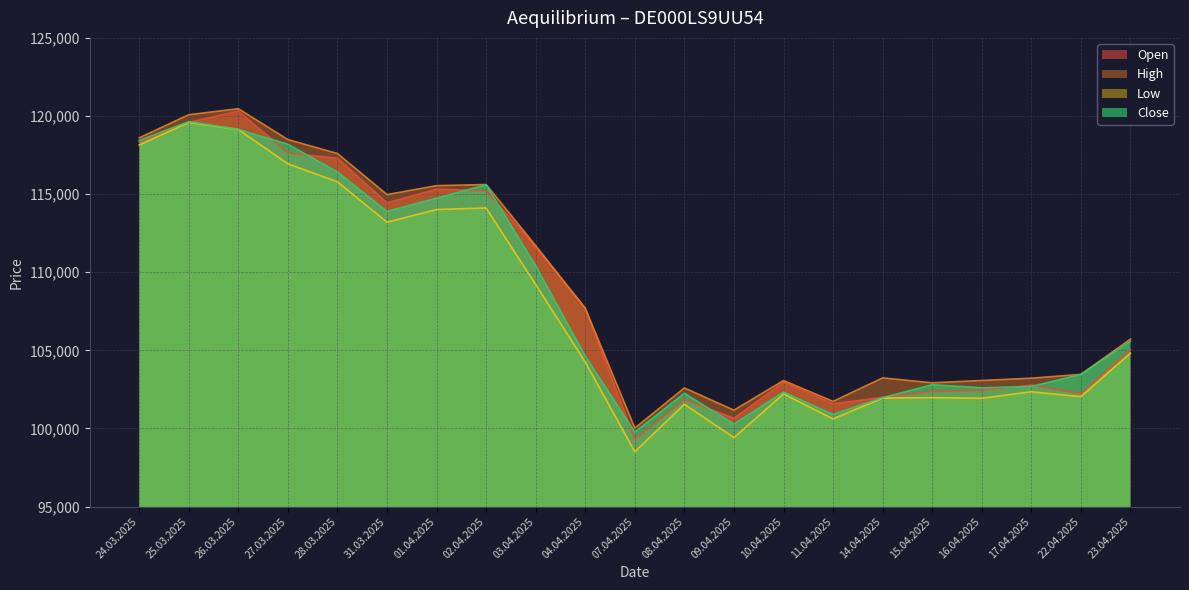

What is the difference between the highest and lowest values at 17.04.2025?

871